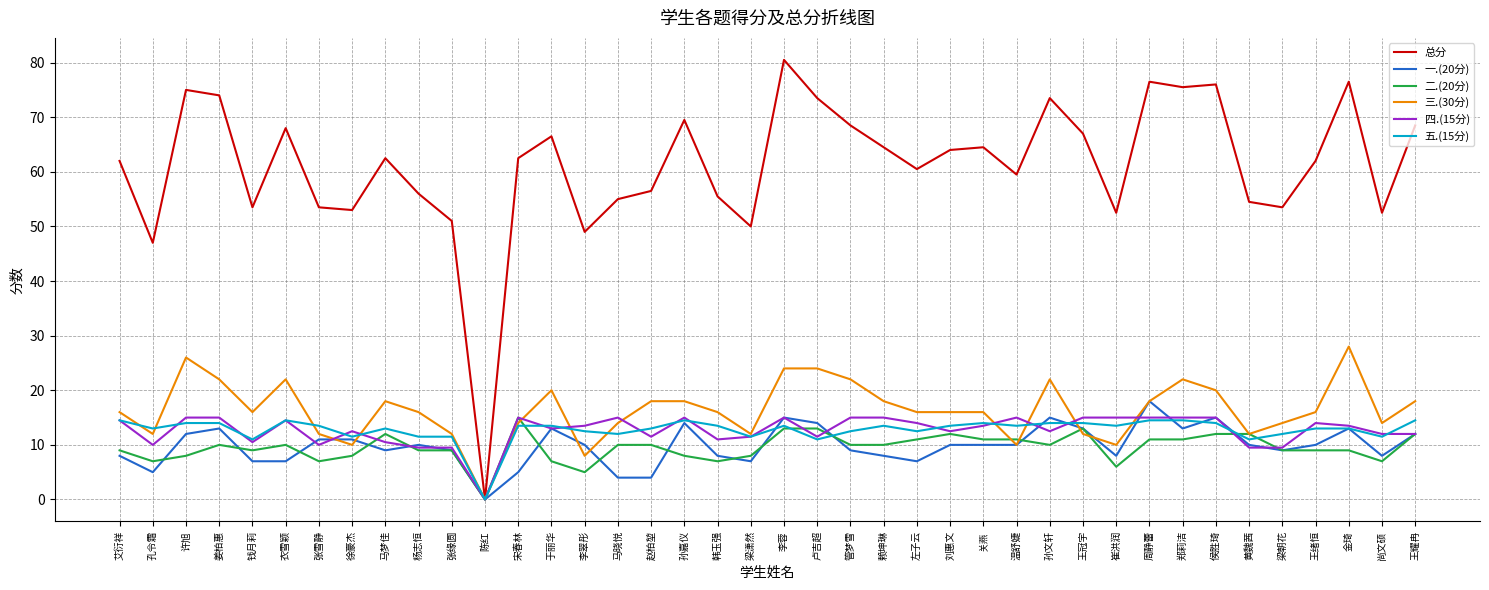

How many series are shown in this chart?

6